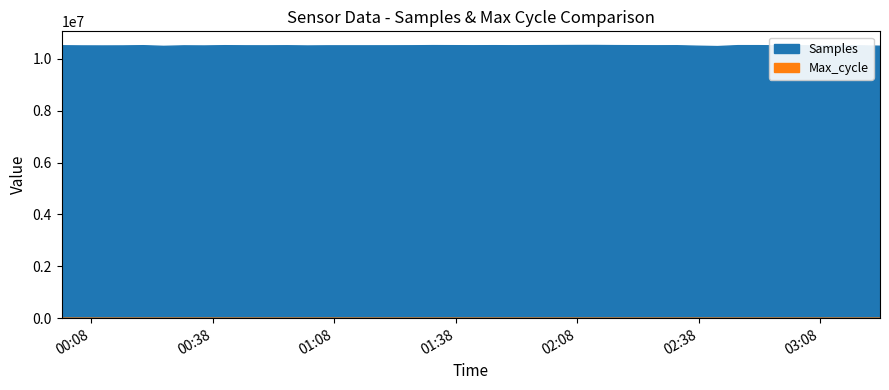

At which label does Samples reach its minimum?

2022/08/29 02:42:34